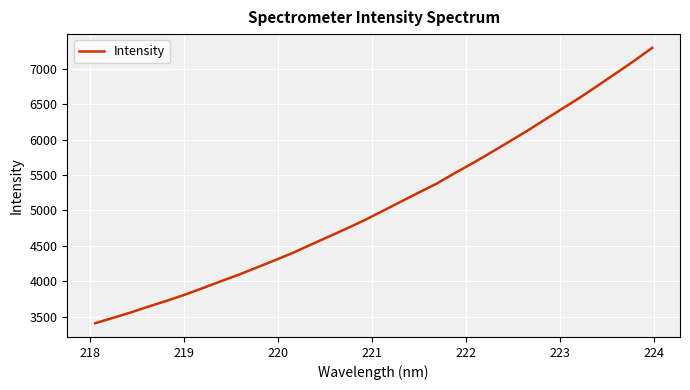

What is the smallest value displayed?

3406.2